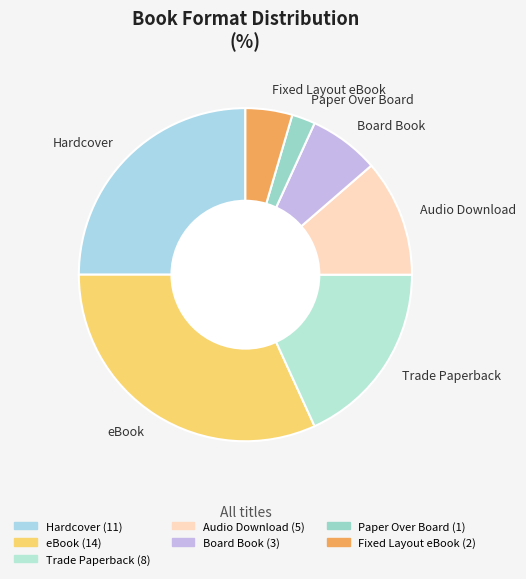

Does any single category account for the majority?

No